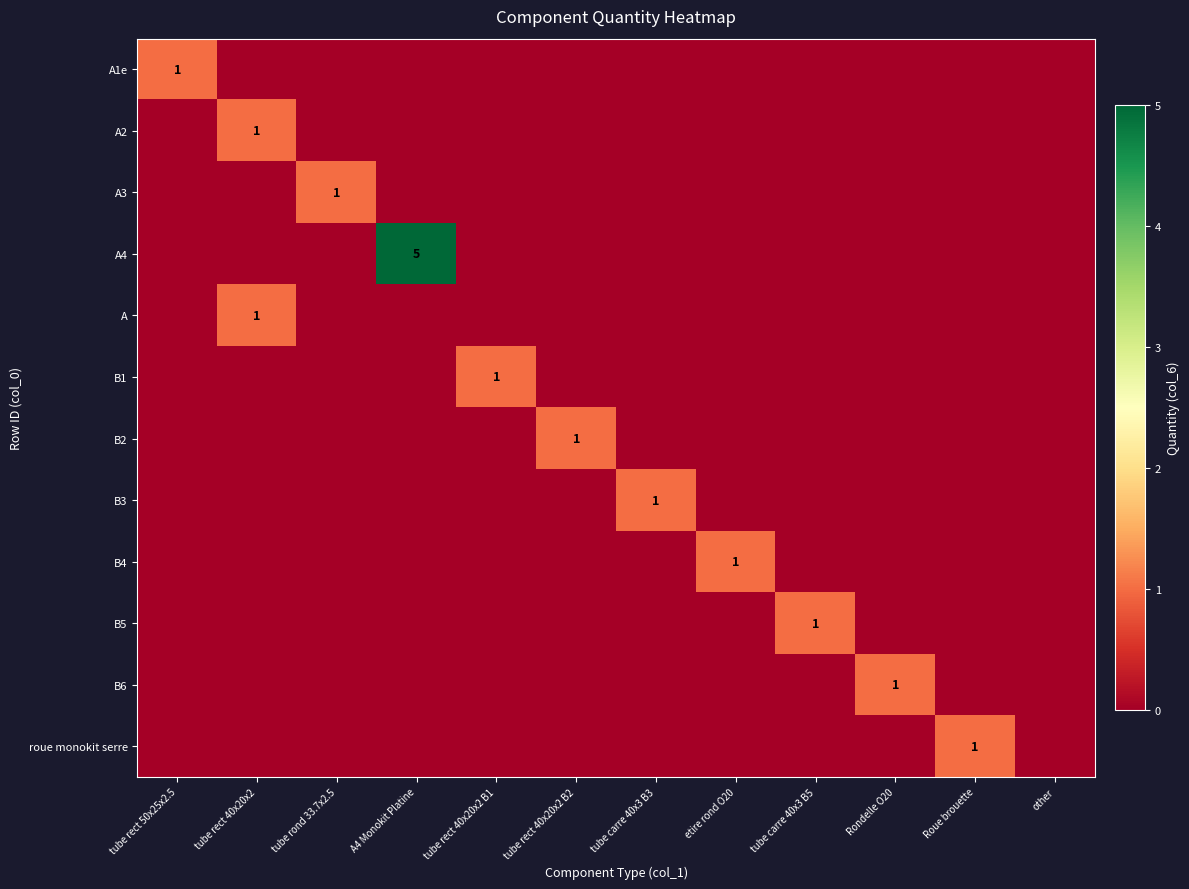

Is it true that B2 equals 1 at tube rect 40x20x2 B2?

True